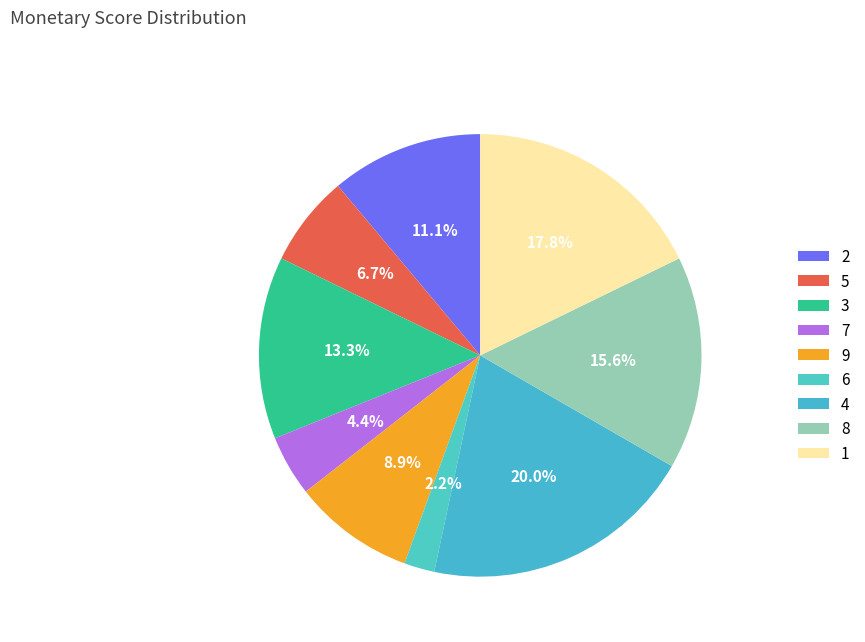

Count the number of slices in the pie.

9